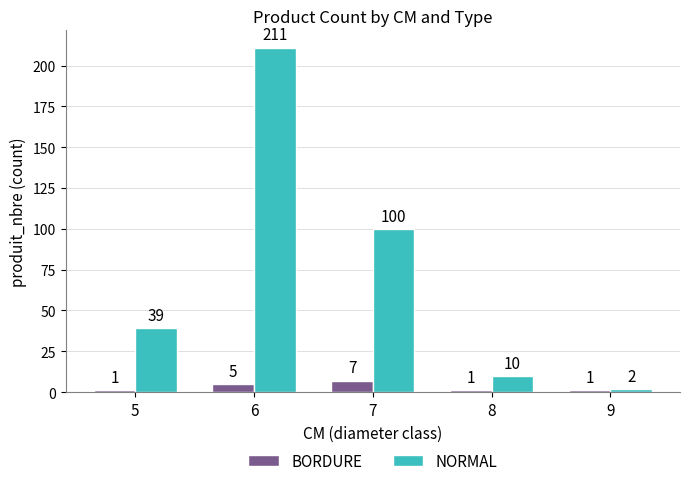

What is the sum of all BORDURE values?

15